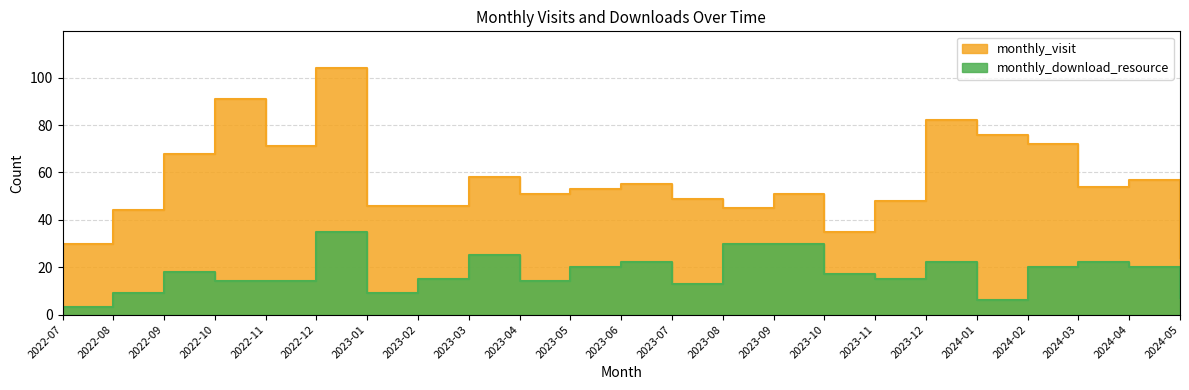

List the series in order of their overall mean, highest first.

monthly_visit, monthly_download_resource